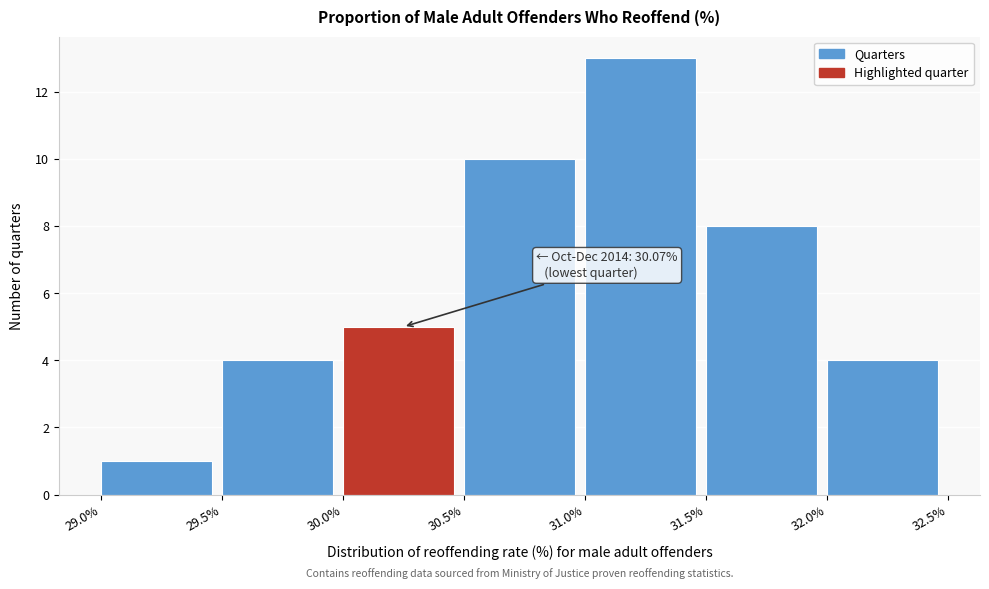

Which range on the x-axis has the tallest bar?

31.0% to 31.5%